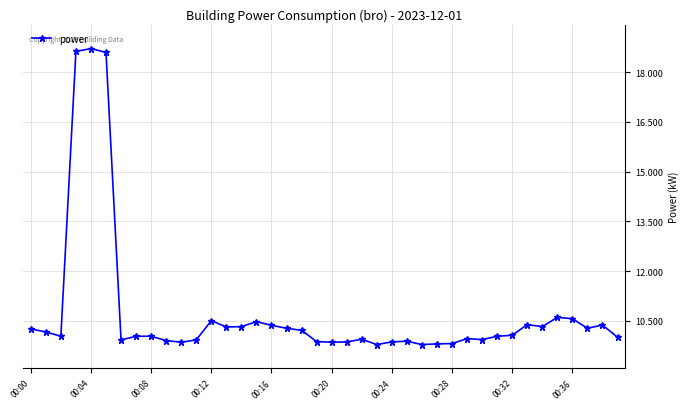

What is the minimum value shown in the chart?

9.8